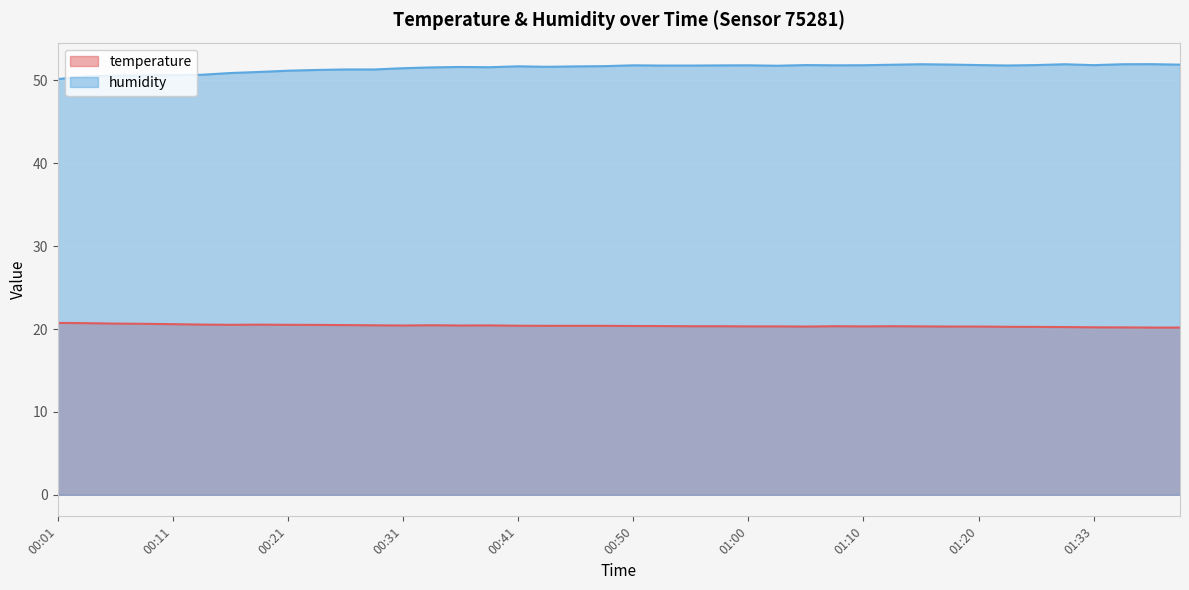

What is the difference between the second highest and minimum values in the temperature series?

0.5